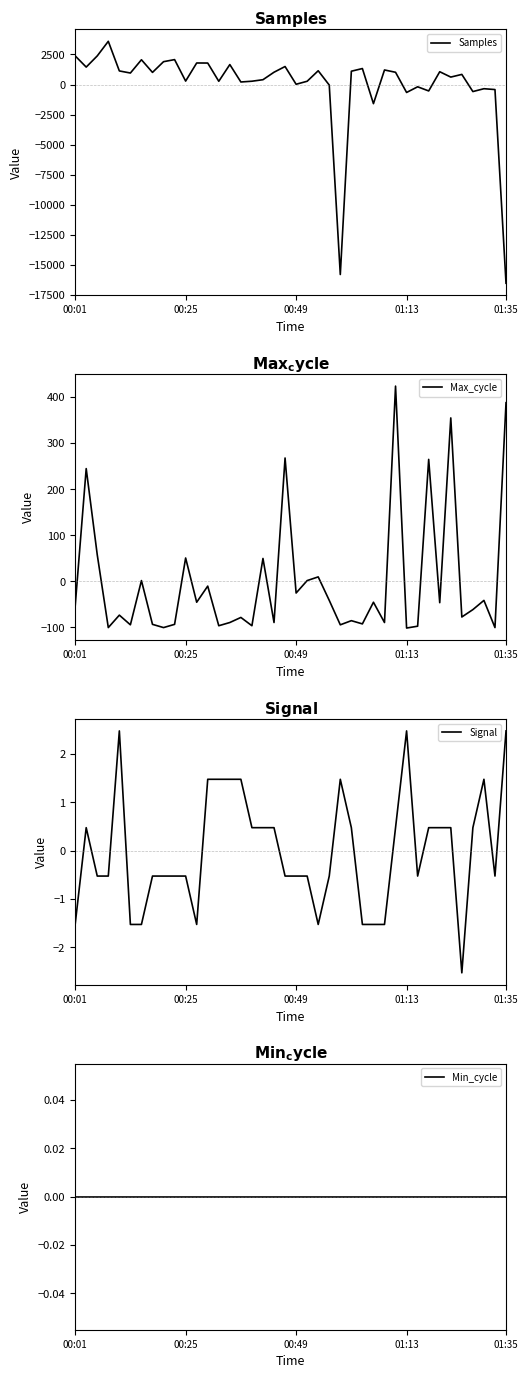

What position from the right is 5?

35